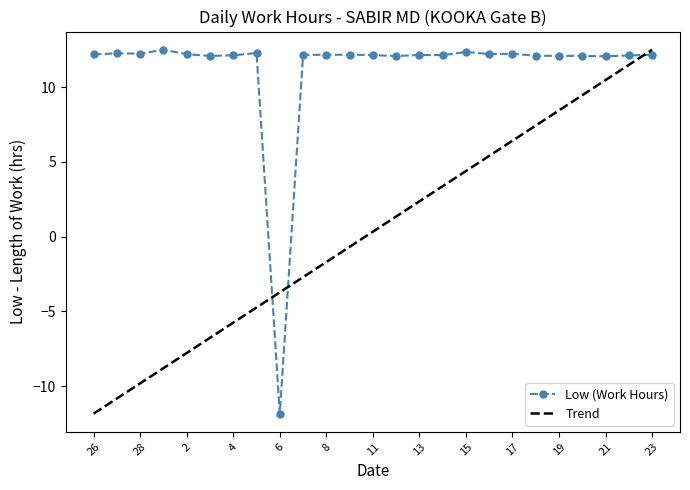

Which has a higher value, 16 or 3?

16